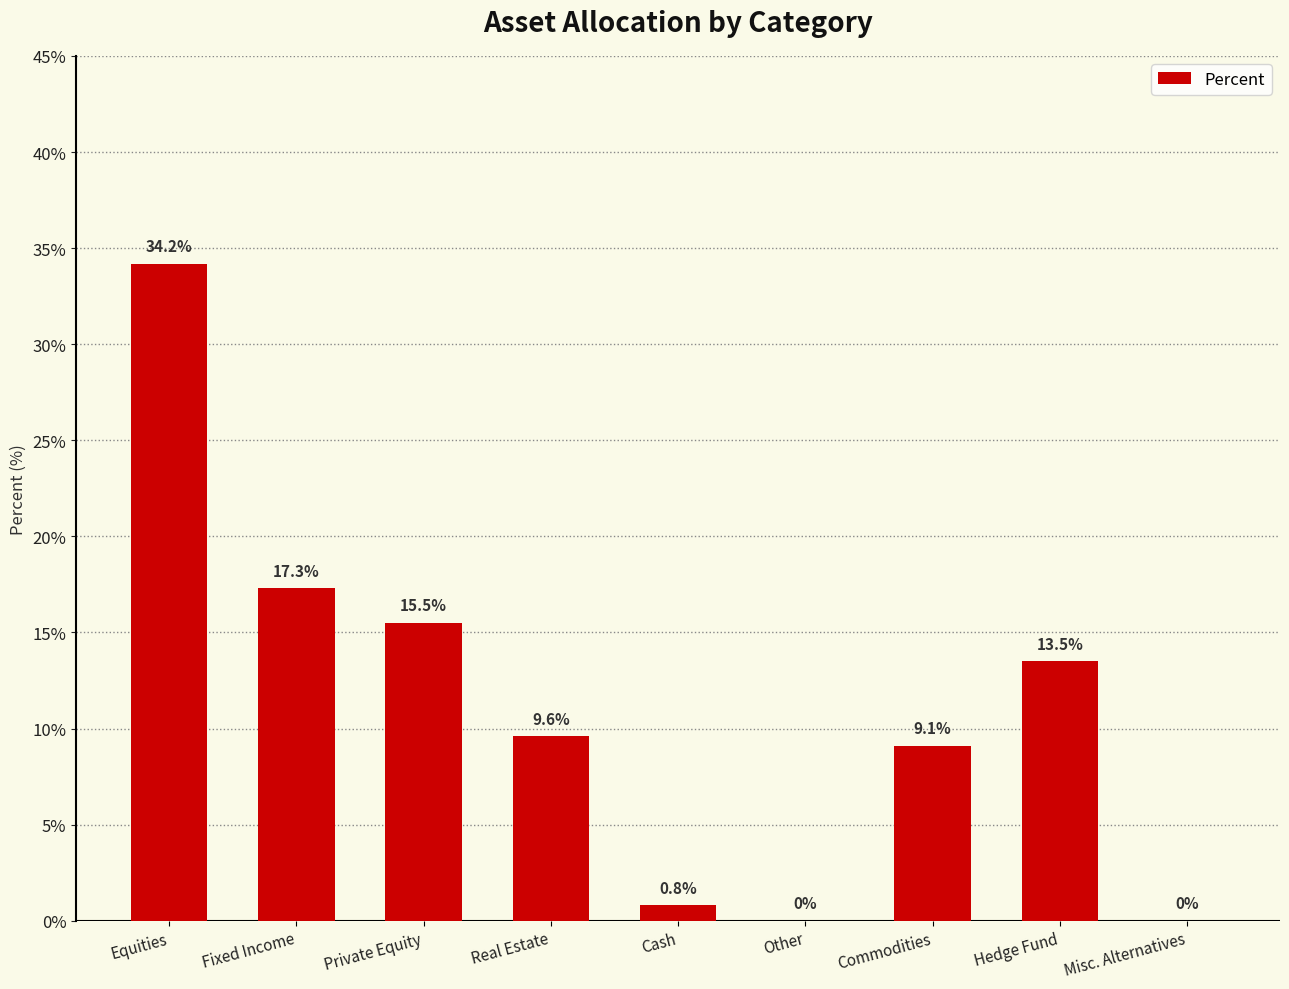

Which label corresponds to the largest value in the chart?

Equities